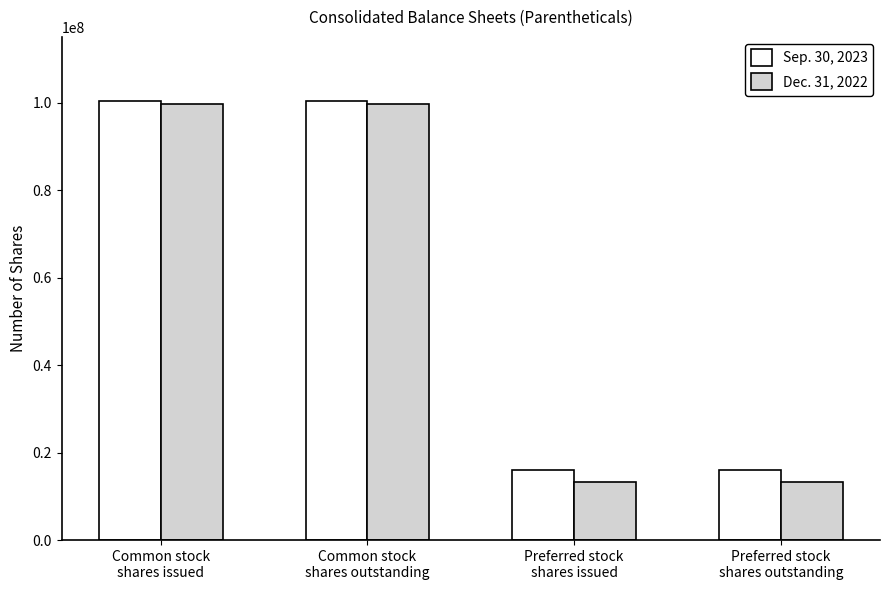

What is the sum of the Sep. 30, 2023 values at Preferred stock
shares outstanding and Common stock
shares outstanding?

116158075